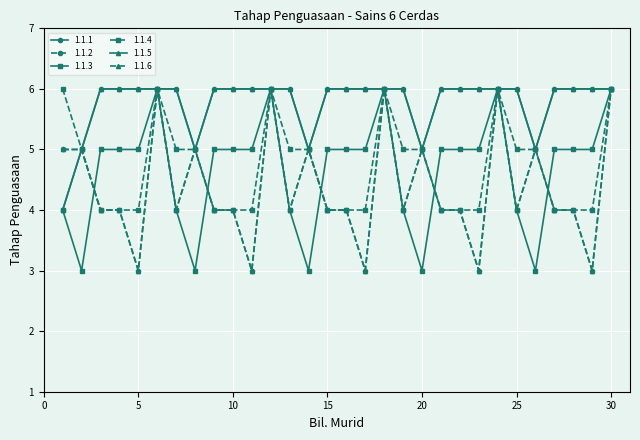

Which series has the widest spread of values?

1.1.2